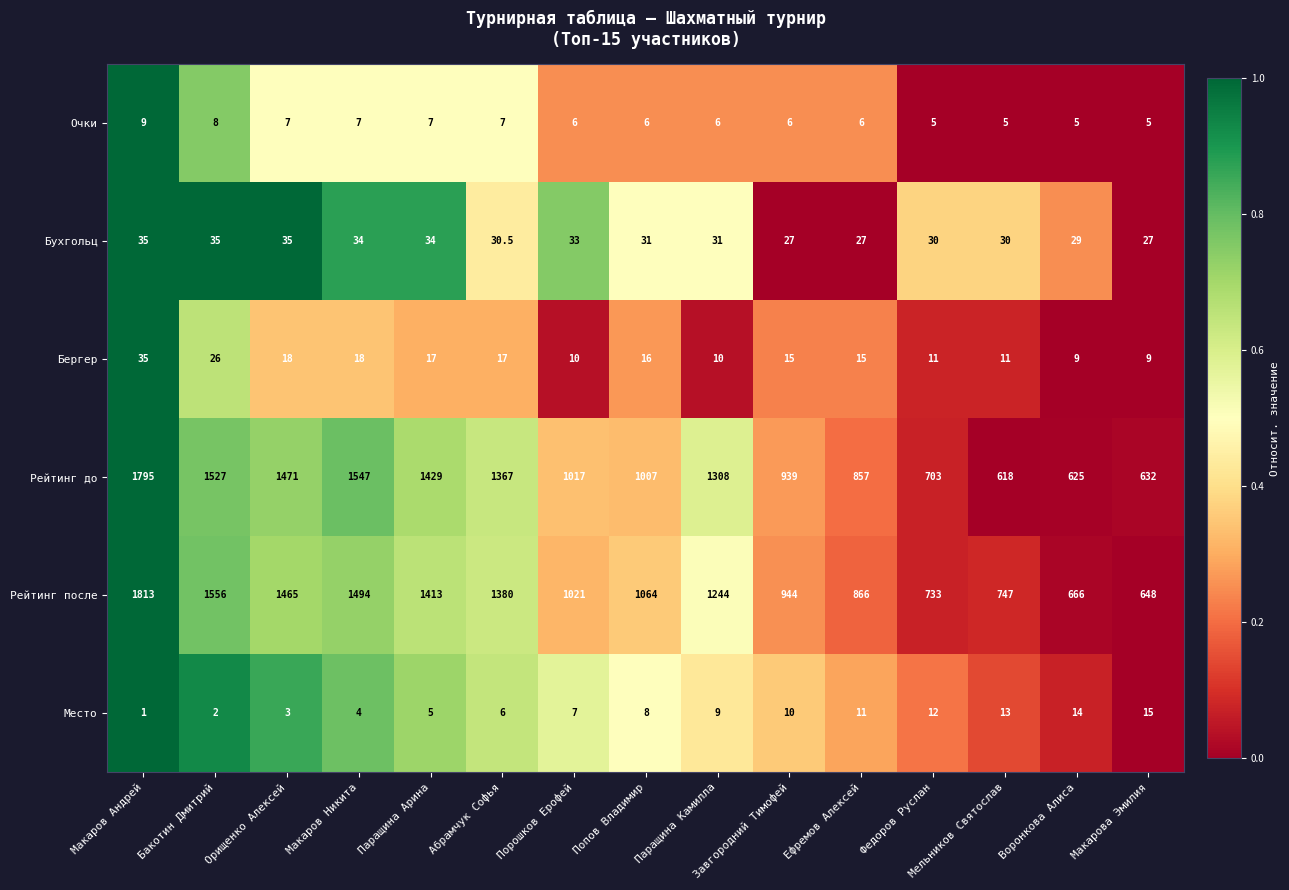

The Рейтинг до series shows 1027.7 at Макарова Эмилия. True or false?

False